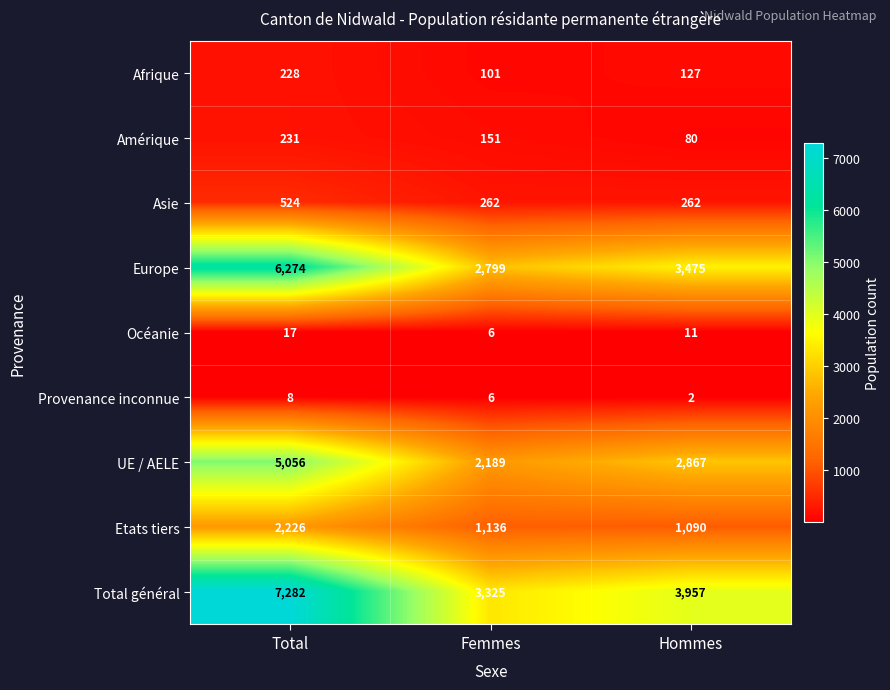

How many distinct data groups are displayed?

9